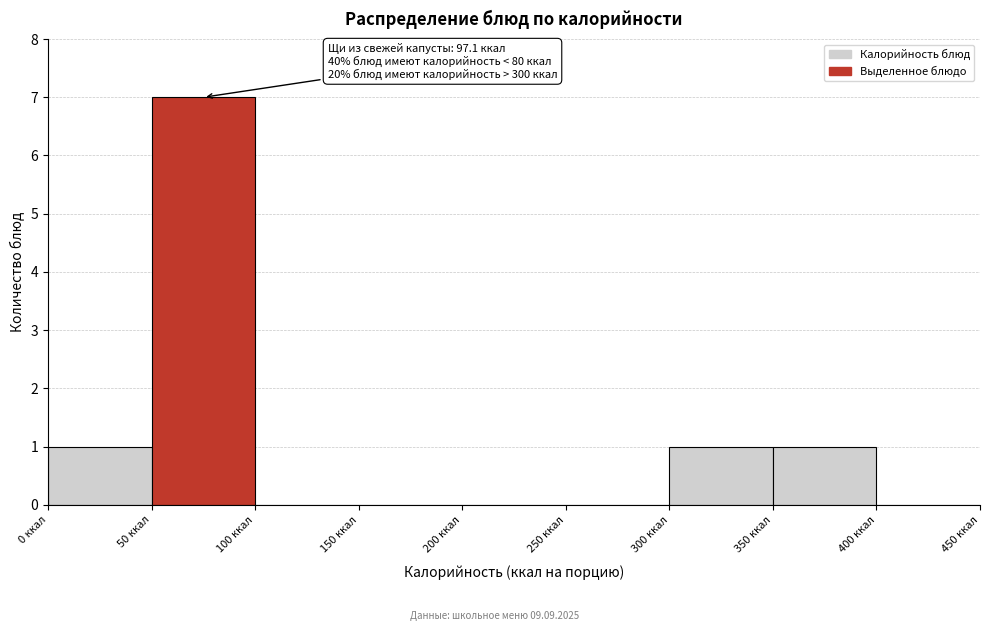

Which range on the x-axis has the tallest bar?

50 to 100